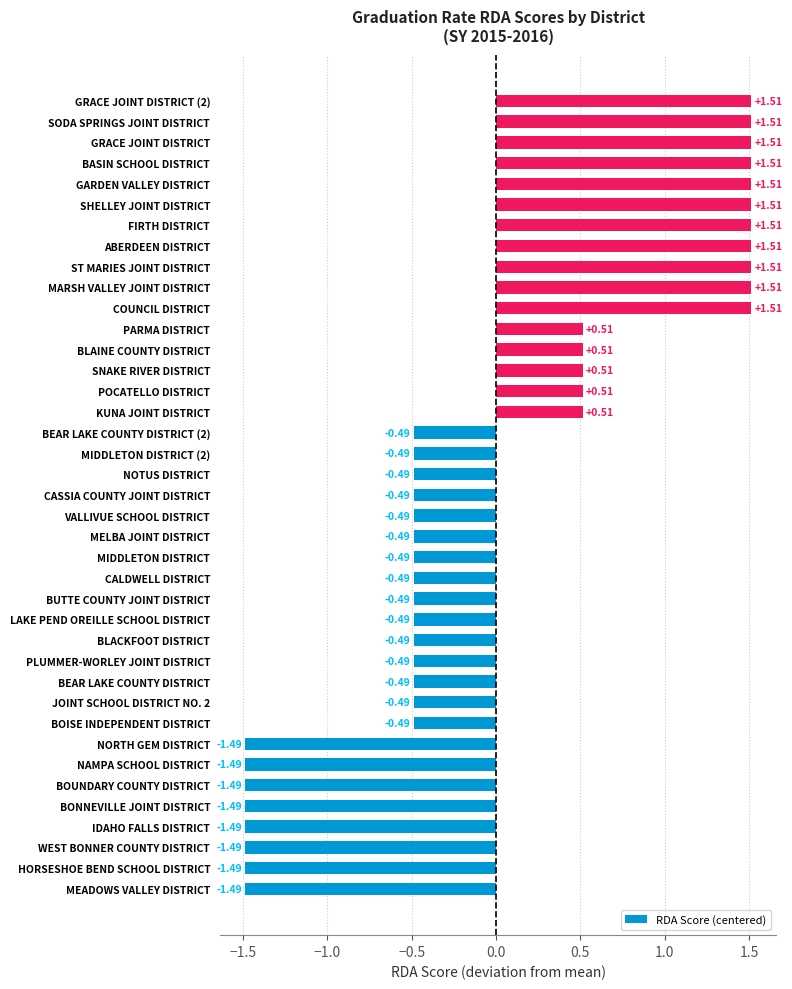

What is the difference between the second highest and minimum values?

3.0